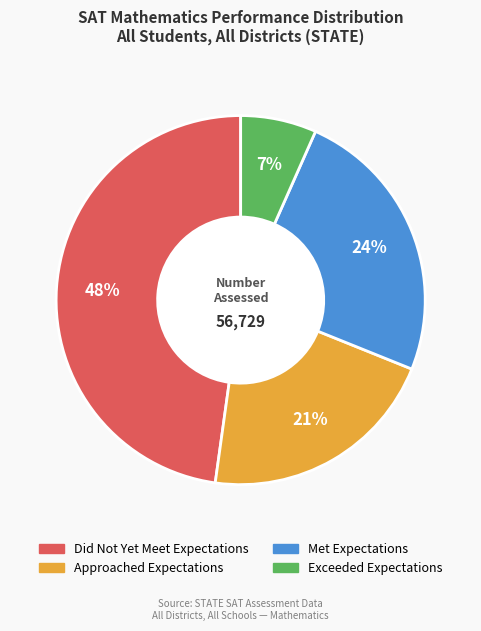

To the nearest percent, what portion does Approached Expectations represent?

21%